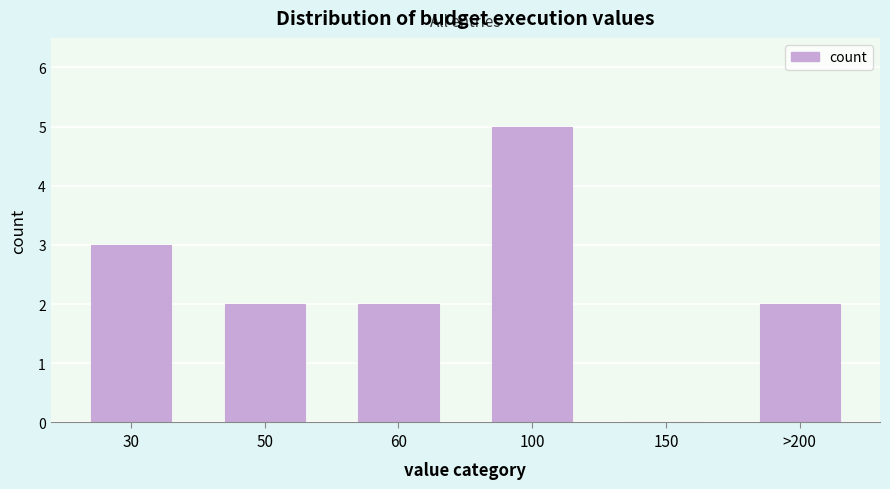

Reading right to left, transcribe all the data shown in this chart.

>200=2	150=0	100=5	60=2	50=2	30=3